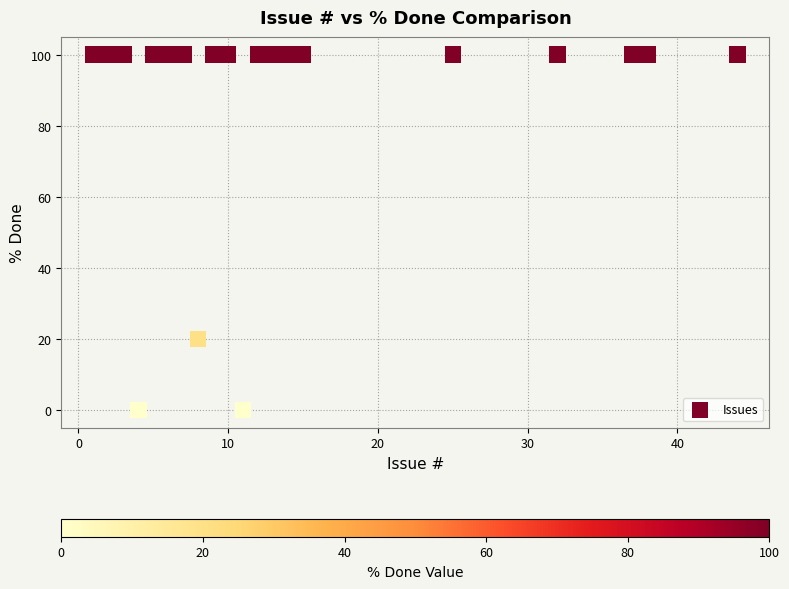

What Y value in the scatter plot is closest to 50?

20